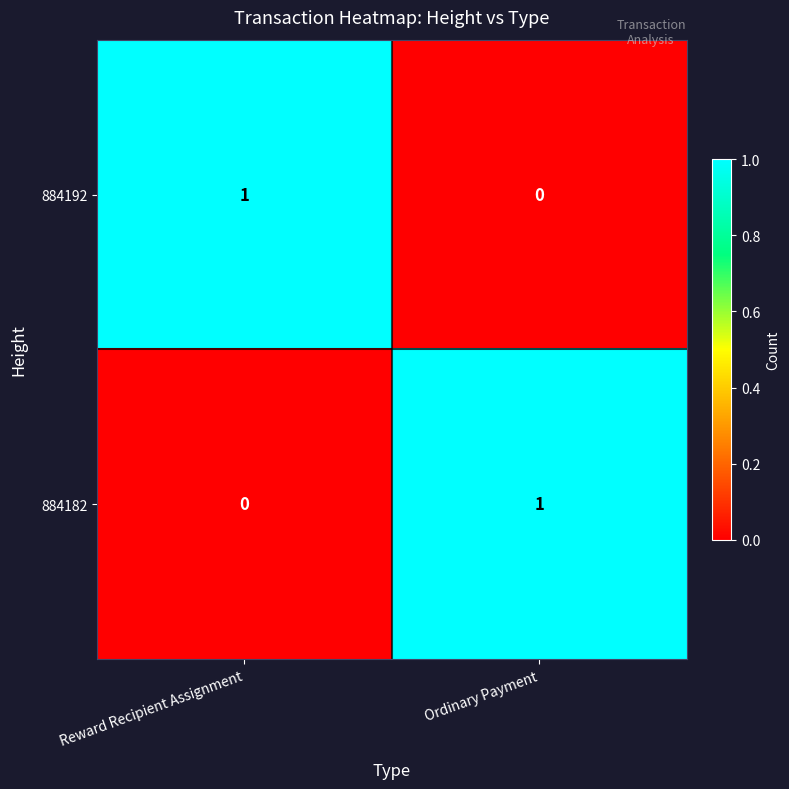

Rank the series at Reward Recipient Assignment from lowest to highest value.

884182, 884192